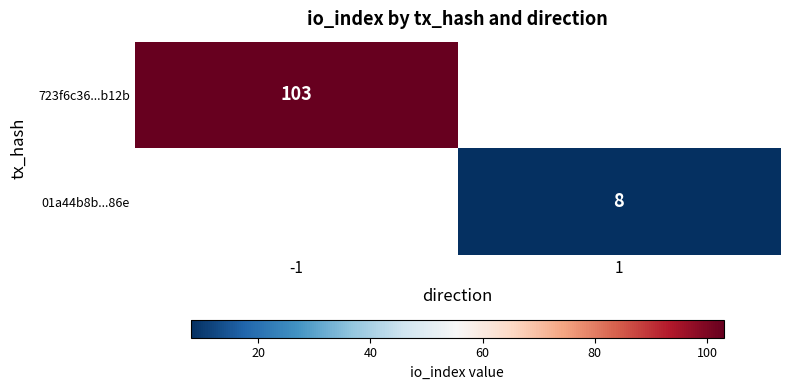

How many series are shown in this chart?

2